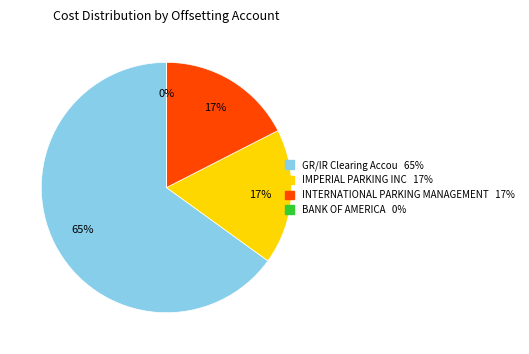

To the nearest percent, what percentage of the pie is INTERNATIONAL PARKING MANAGEMENT?

17%